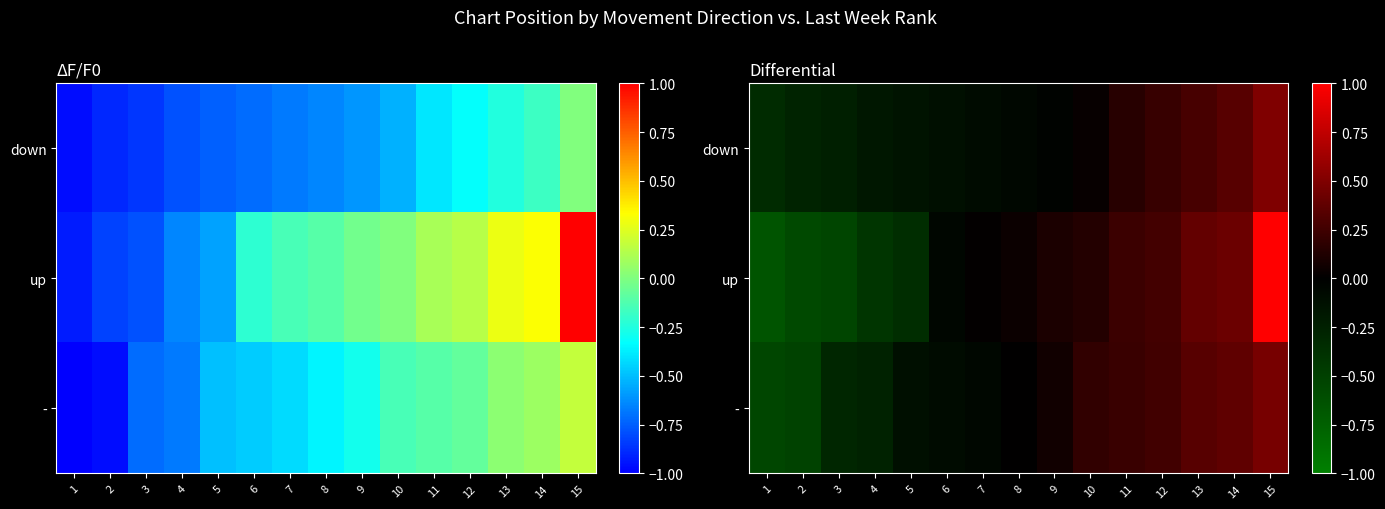

What is the spread (max minus min) of values at 10?

0.2